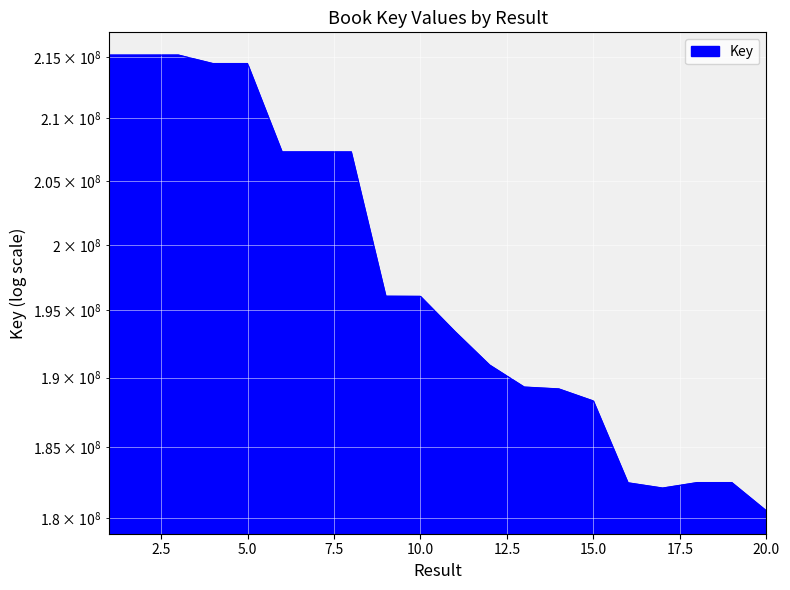

What value does the data have at 17, to the nearest 100?

182070000